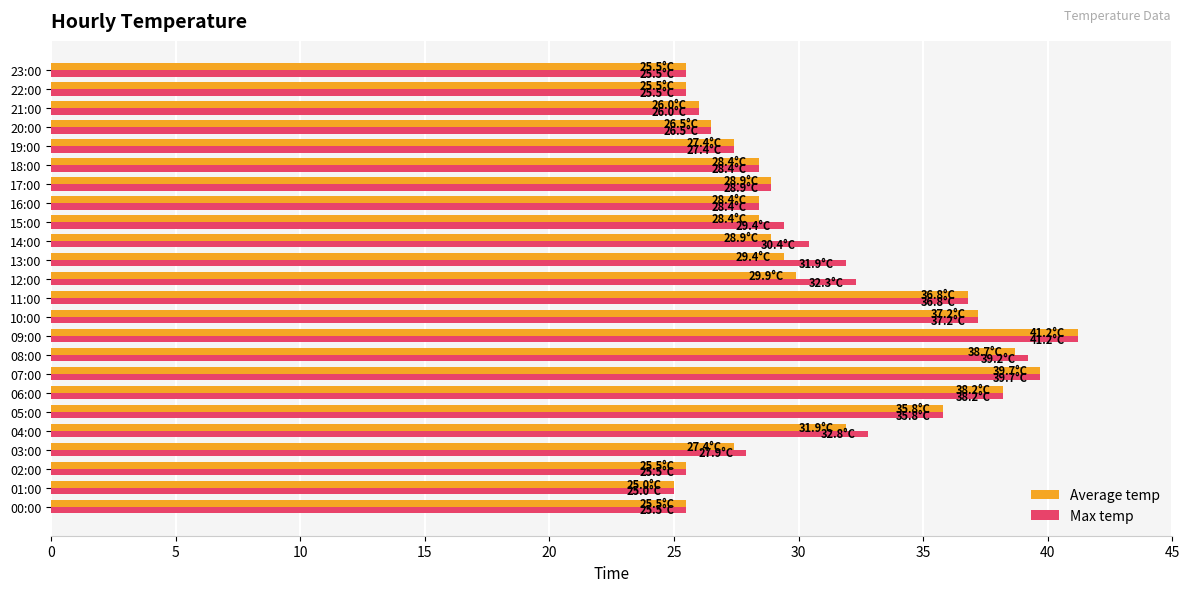

Which series changed the most between 12:00 and 18:00?

Max temp